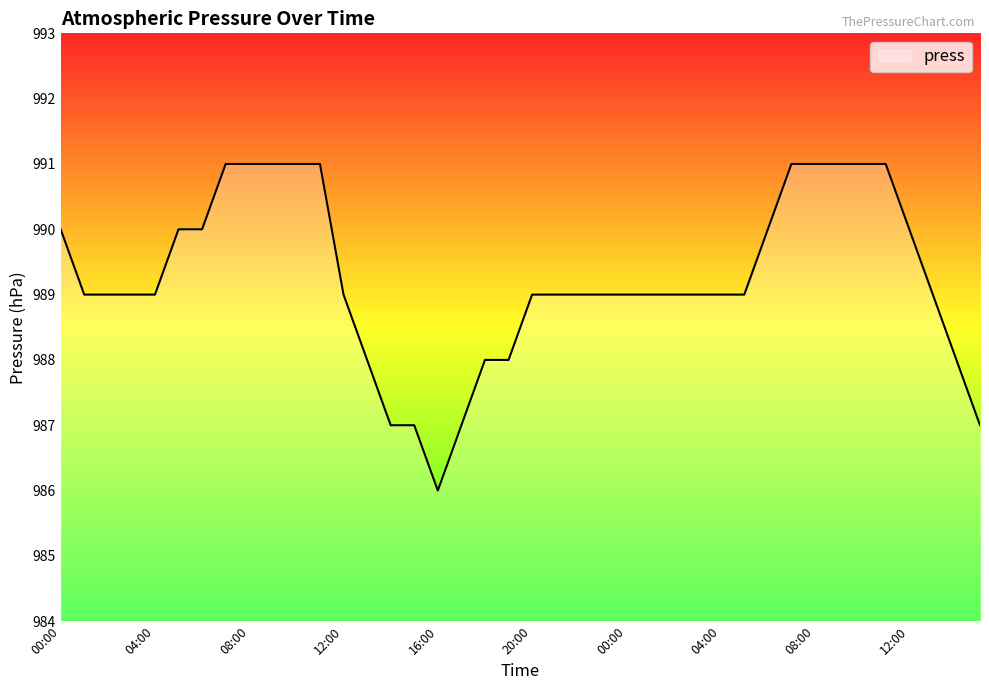

What is the minimum value shown in the chart?

986